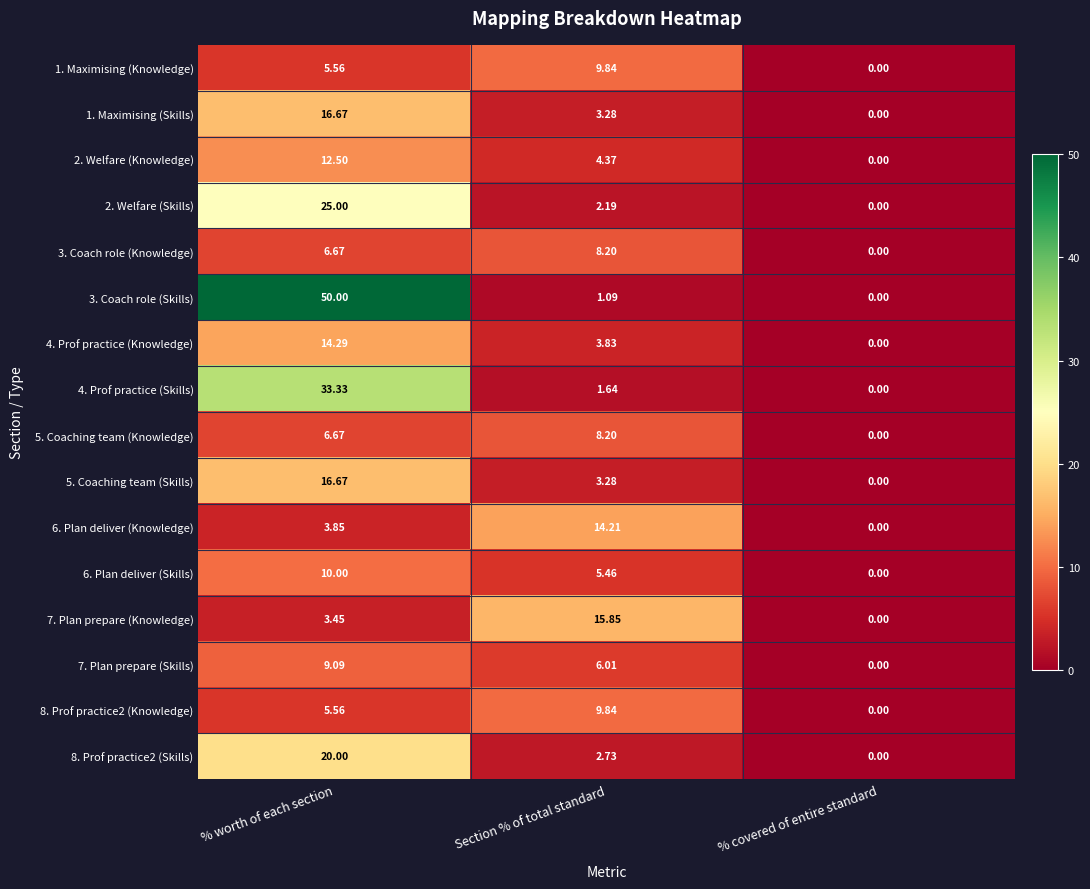

Where is 2. Welfare (Knowledge) nearest to the value 6?

Section % of total standard